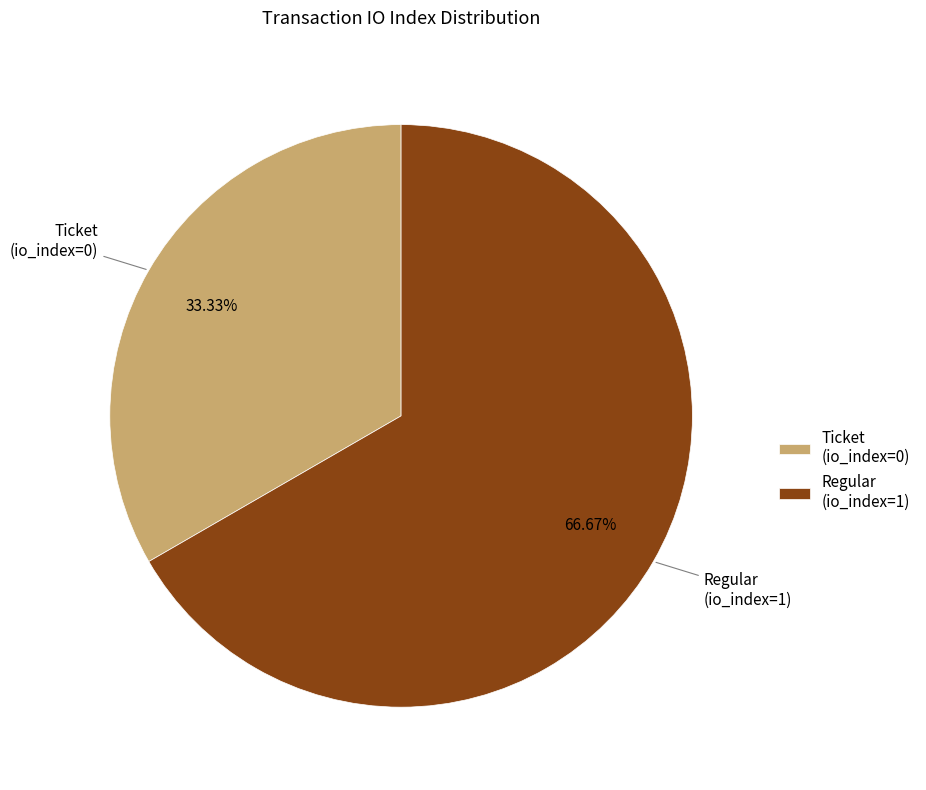

What is the largest slice in the pie chart?

Regular (io_index=1)